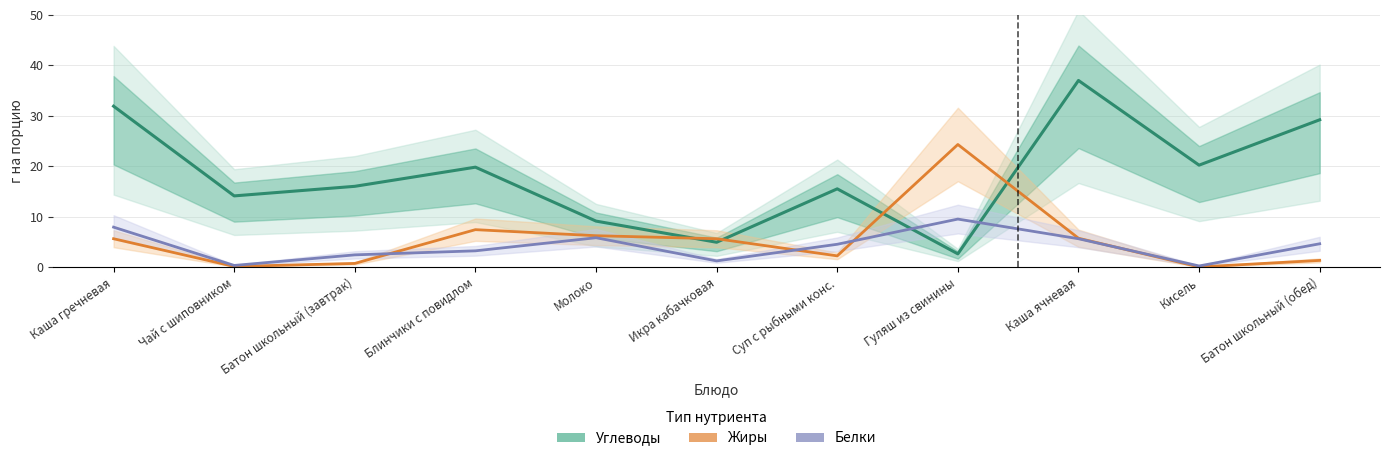

What is the difference between the second highest and minimum values in the Углеводы series?

29.3